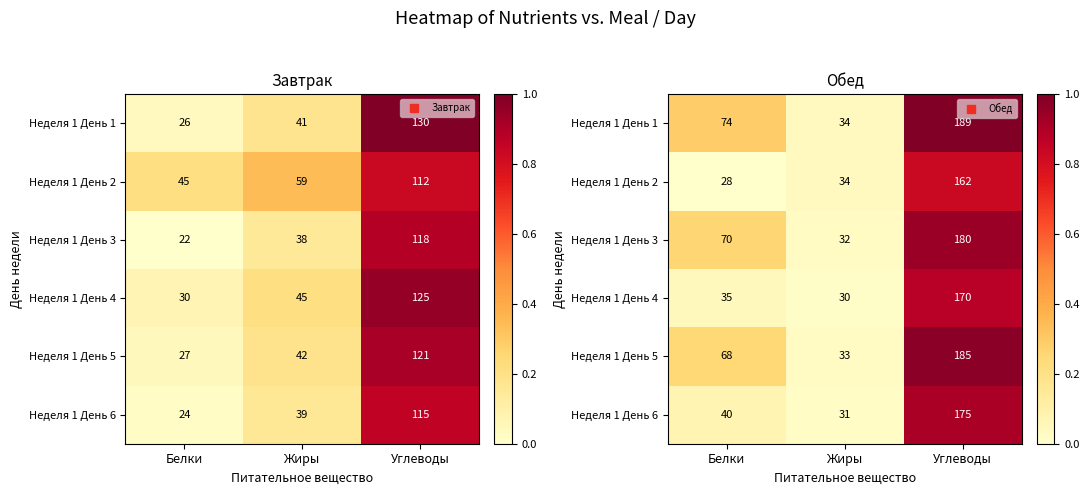

Which series changed the most between Жиры and Углеводы?

Неделя 1 День 1